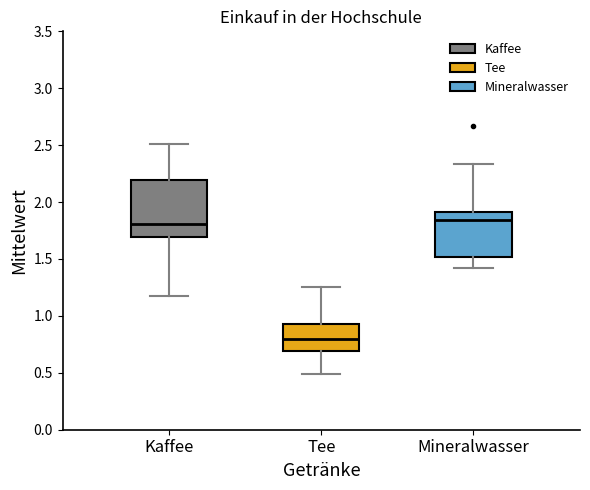

Reading left to right, transcribe this box plot: for each box, give where its median line is, the range the box spans, and where its two whiskers end, as read against the y-axis. The values are not printed on the chart, so give them approximately, as read against the axis.

Kaffee: median 1.80, box 1.70 to 2.20, whiskers 1.15 to 2.50
Tee: median 0.80, box 0.70 to 0.95, whiskers 0.50 to 1.25
Mineralwasser: median 1.85, box 1.50 to 1.90, whiskers 1.40 to 2.35